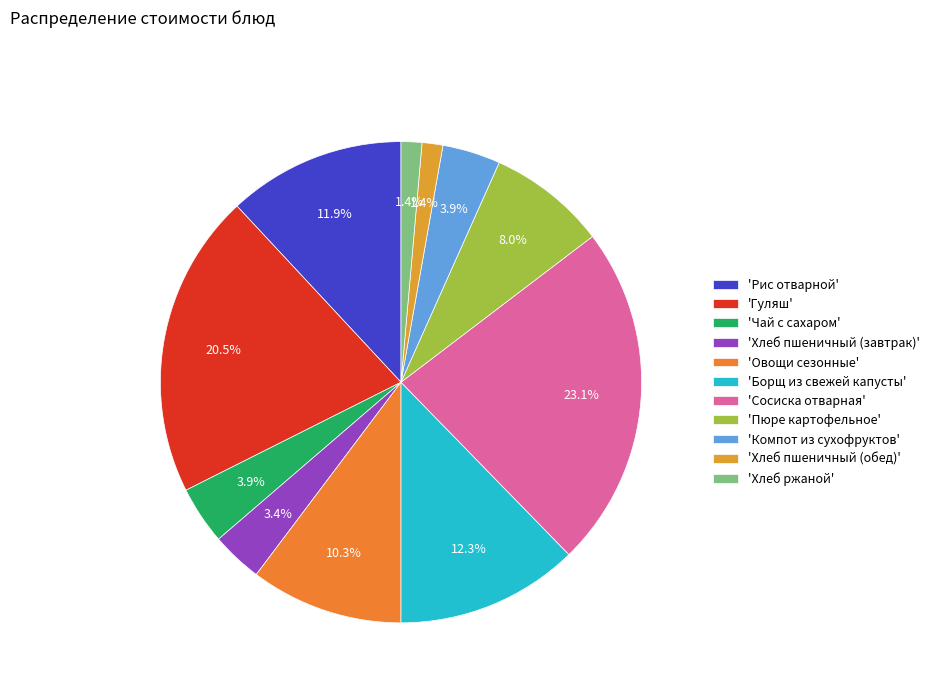

How many slices are in this pie chart?

11